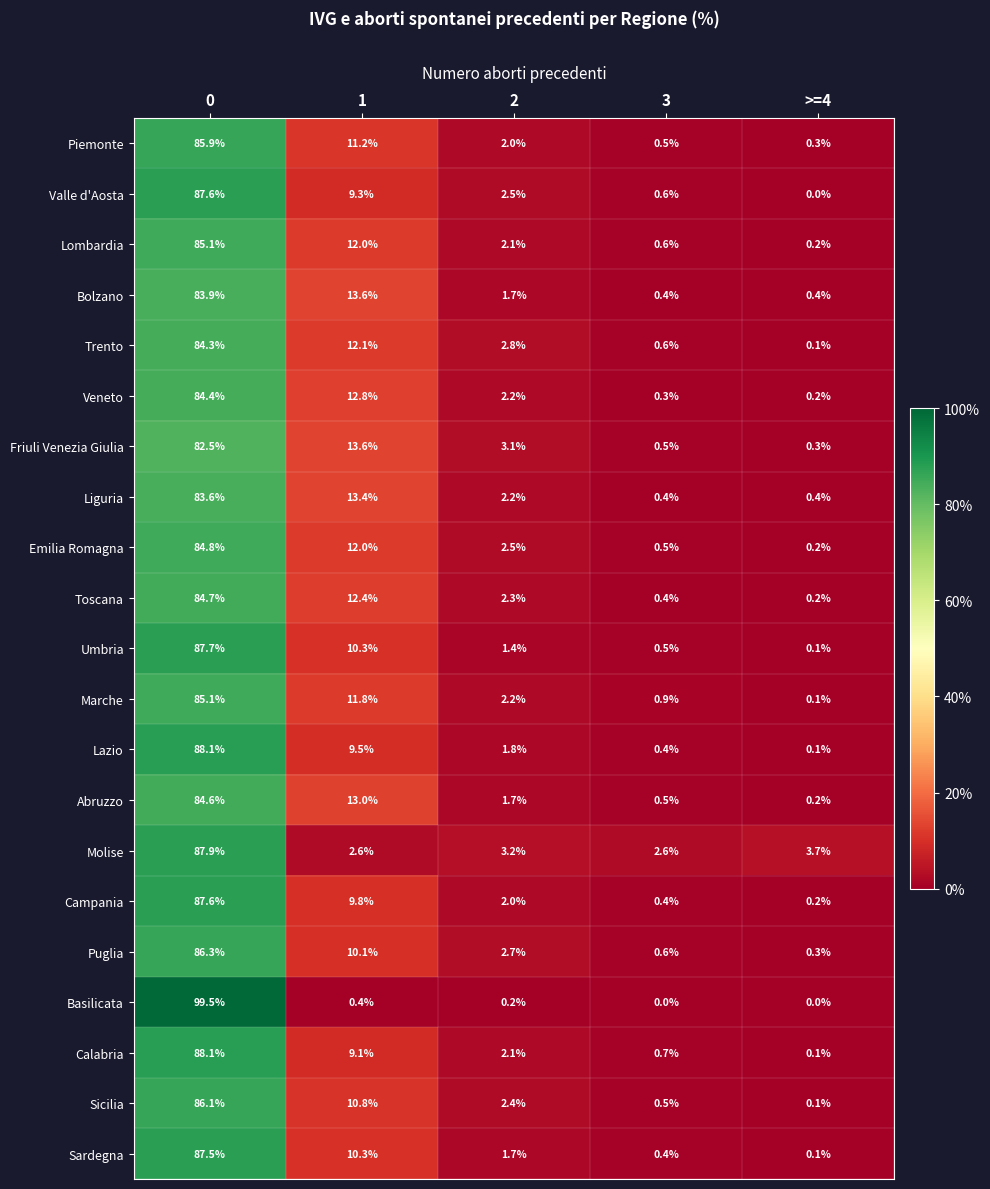

What is the total value across all series at >=4?

7.3